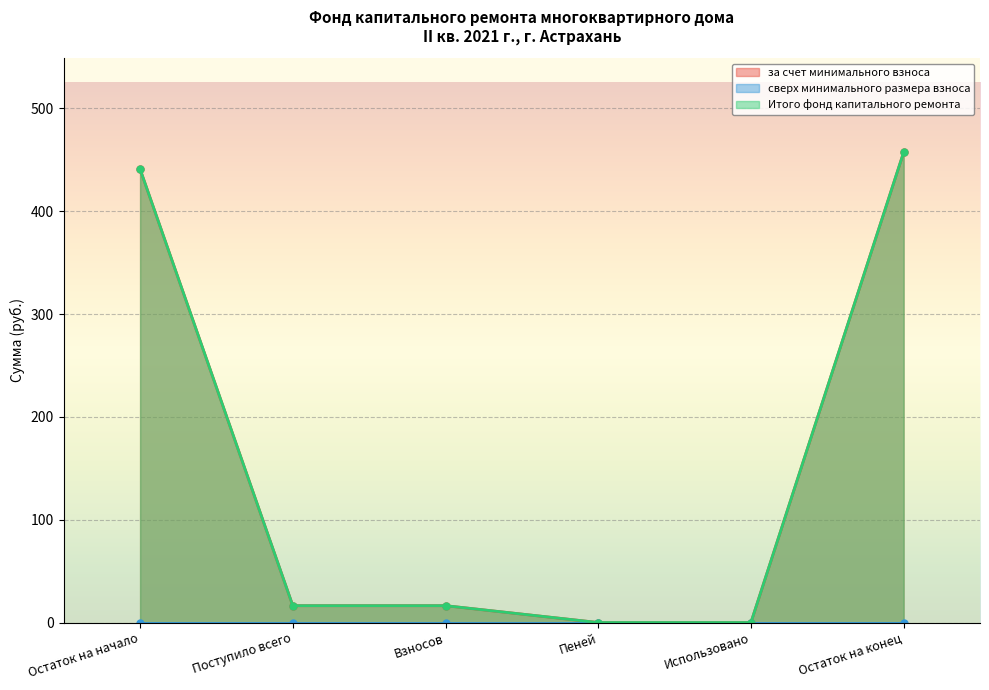

True or false: за счет минимального взноса has a value of 16.4 at Взносов.

True